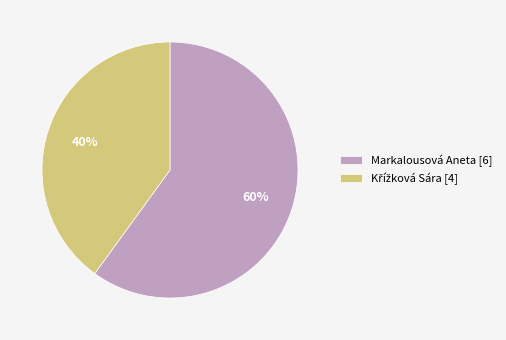

To the nearest percent, what is the difference between the largest and smallest slice percentages?

20%